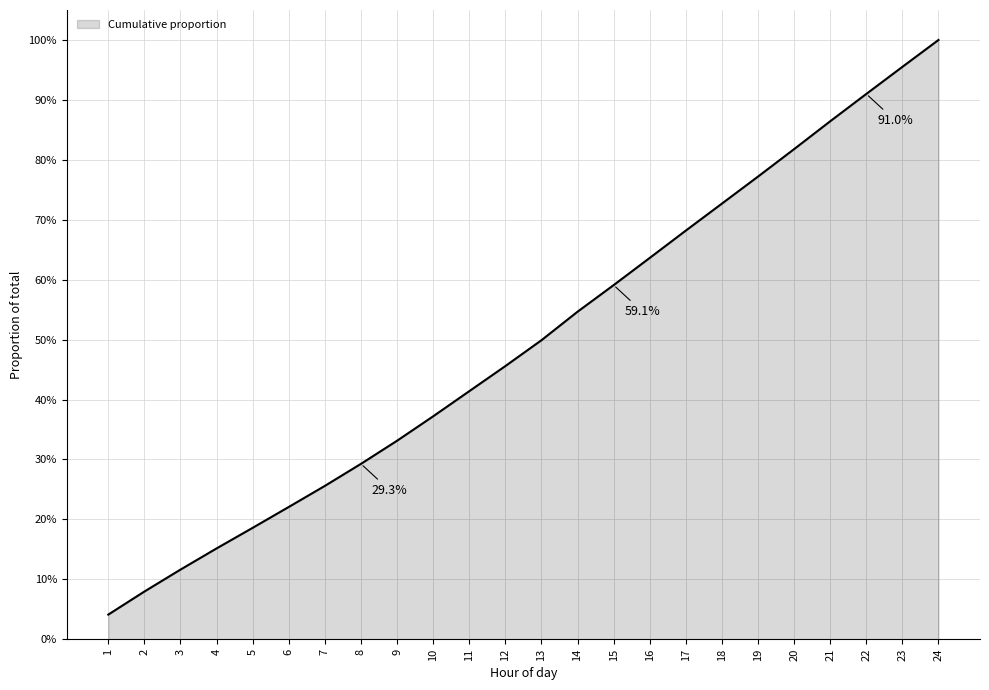

What value does the data have at 17?

68.2